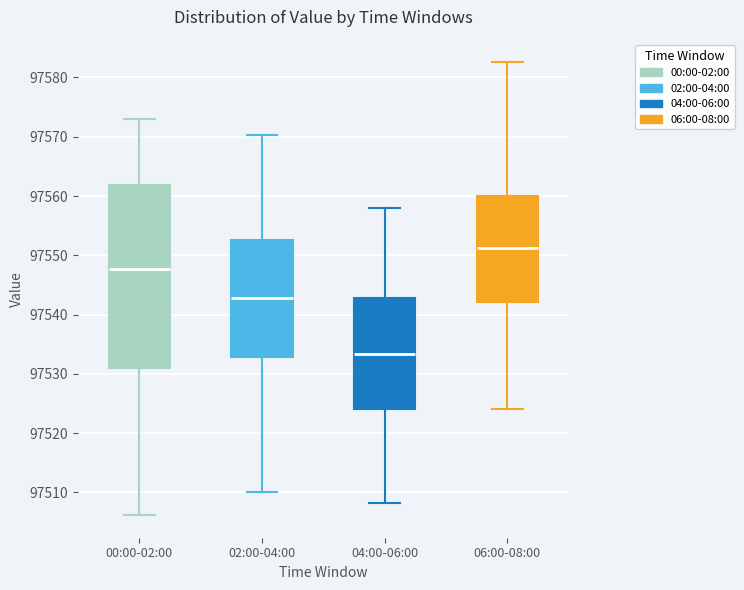

Which box's median line is the highest?

06:00-08:00